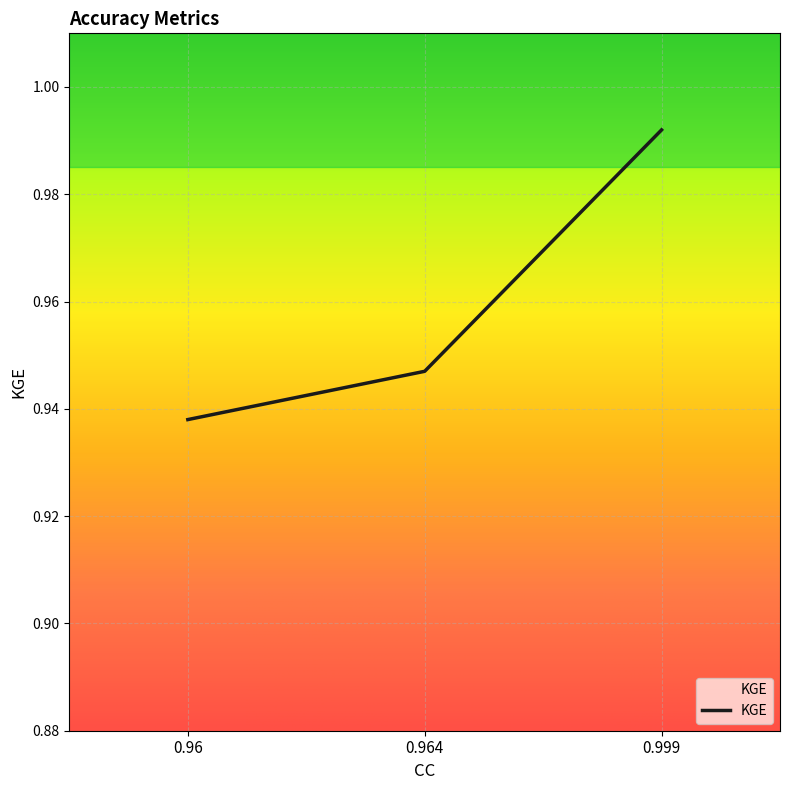

How many lines are shown in the chart?

1